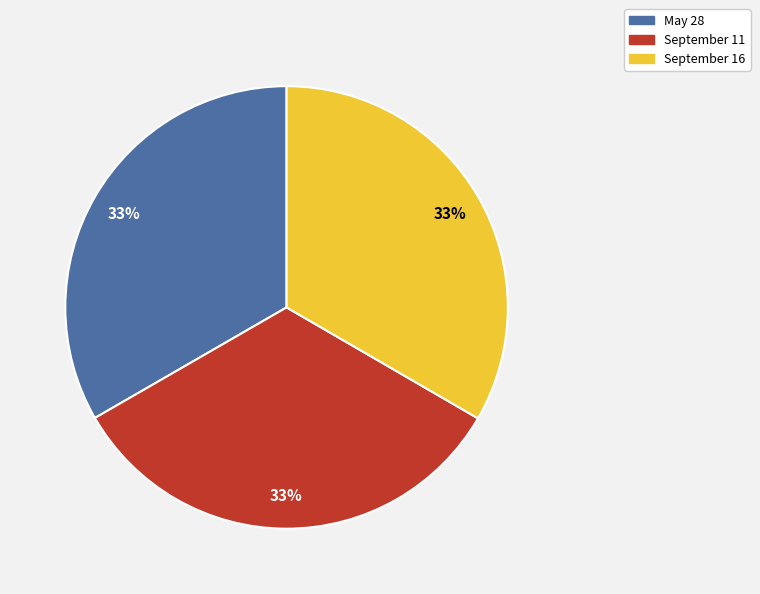

To the nearest percent, what is the average slice percentage?

33%